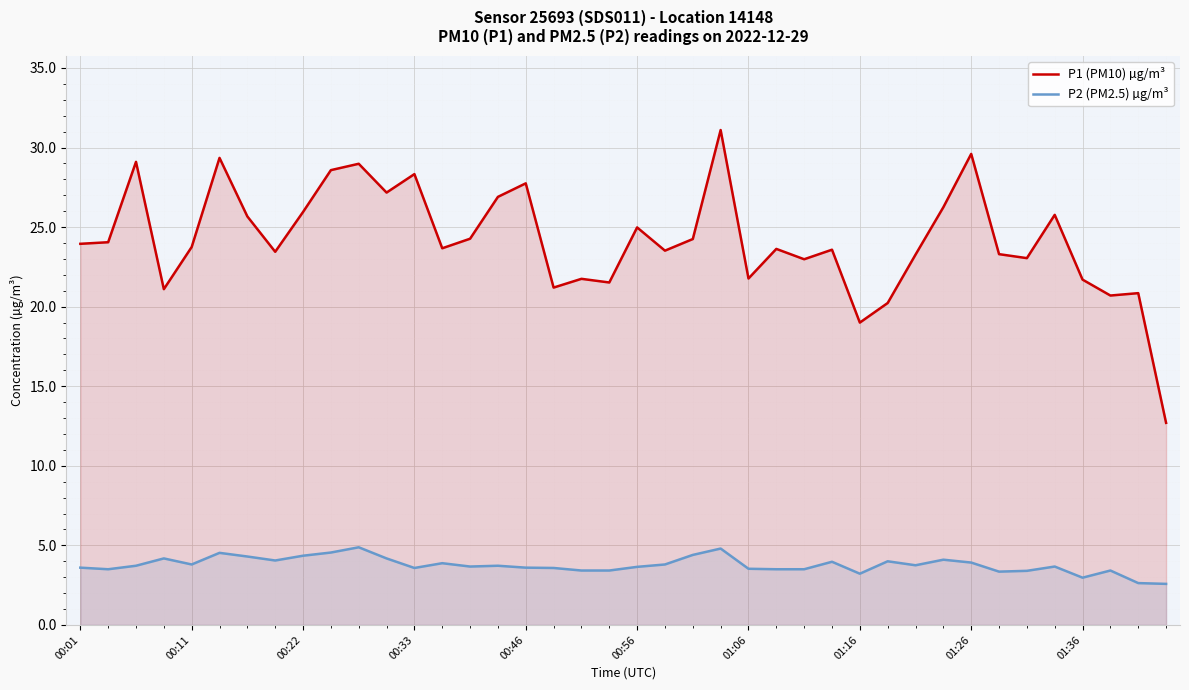

What is the greatest value displayed?

31.1